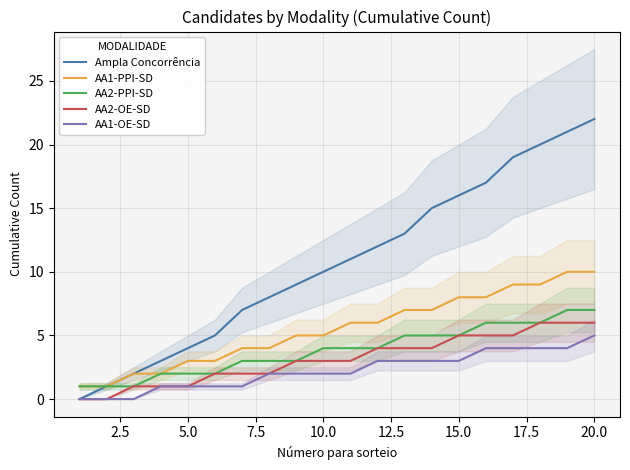

True or false: AA2-OE-SD and AA1-PPI-SD intersect in this chart.

False